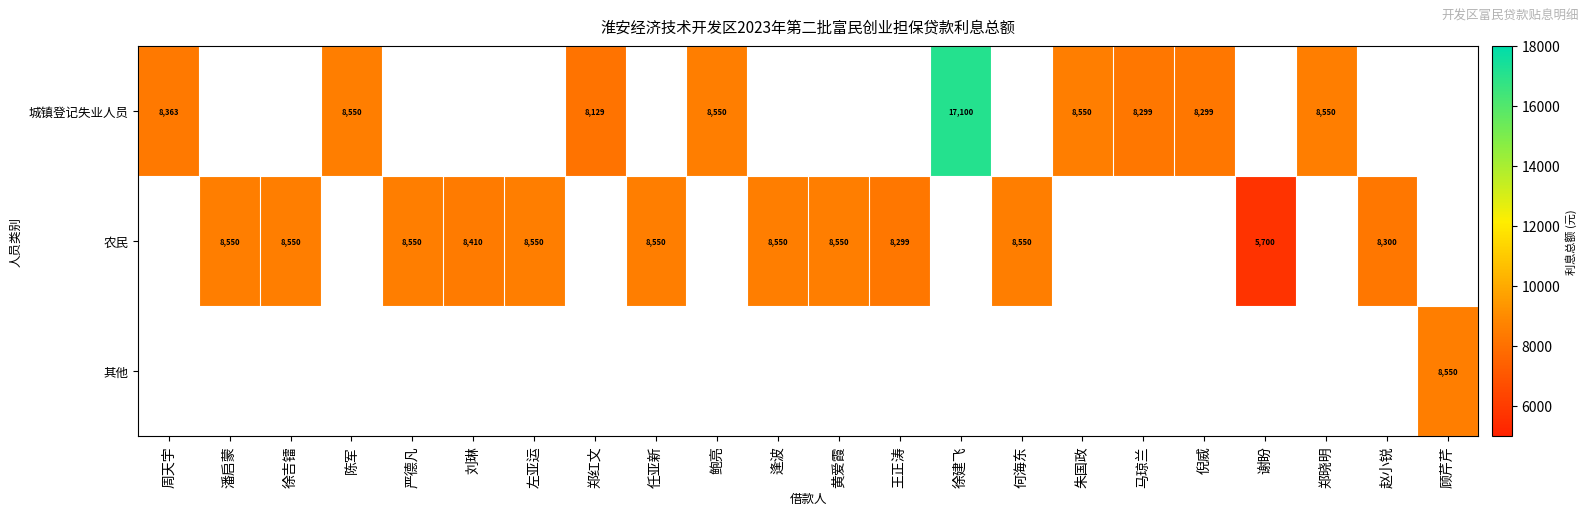

Is it true that 其他 equals 13037 at 顾芹芹?

False